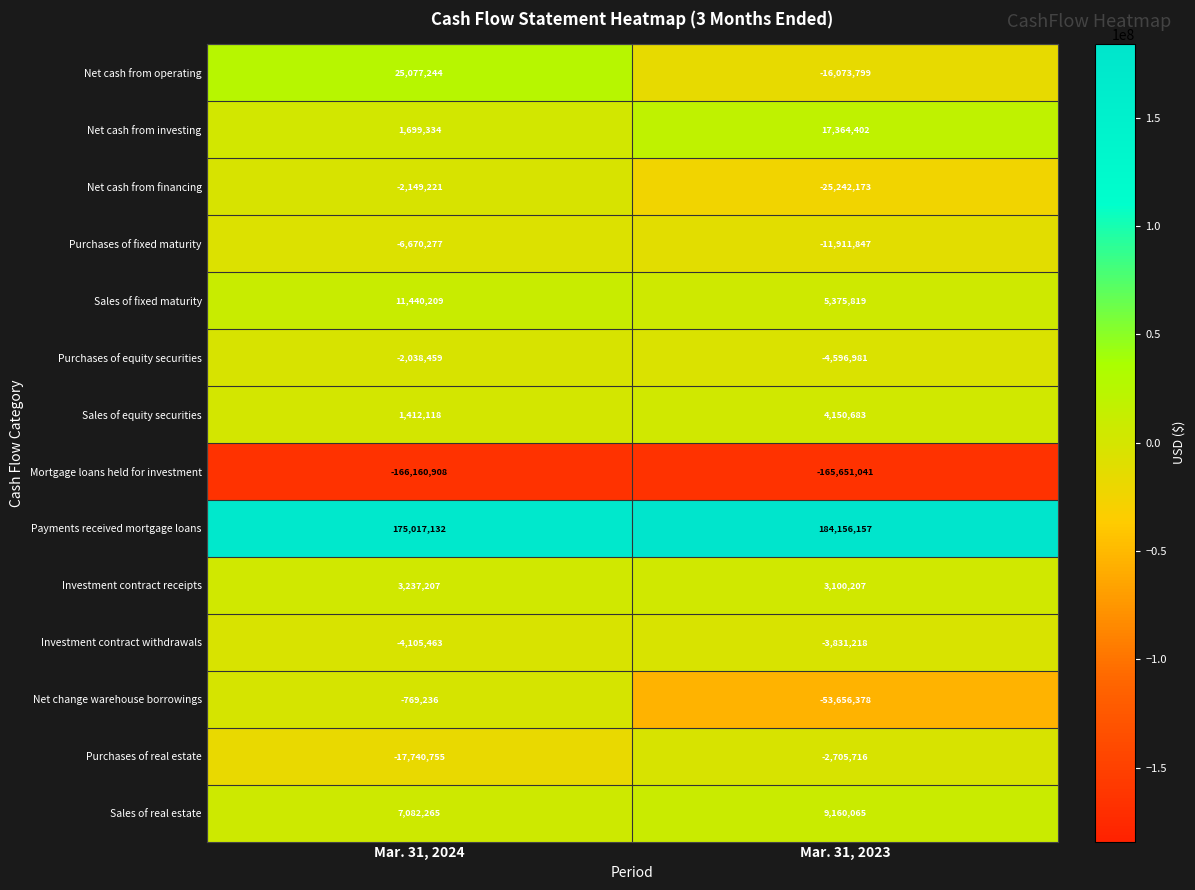

What is the difference between the highest and lowest values at Mar. 31, 2024?

341178040